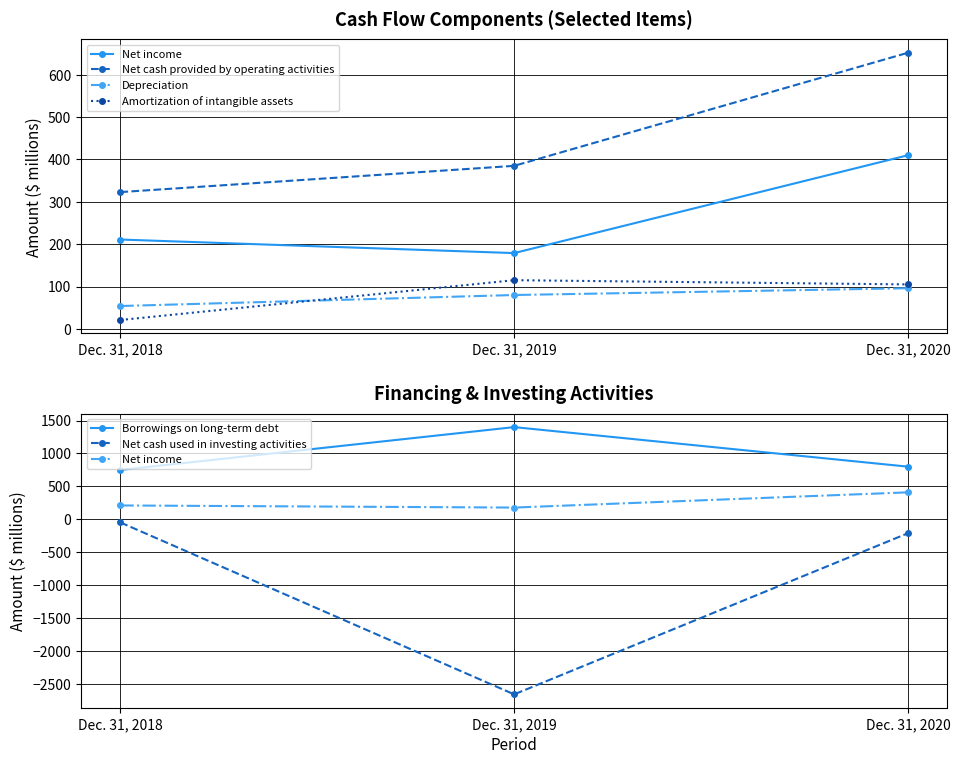

Is the value of Depreciation at Dec. 31, 2019 greater than the value of Amortization of intangible assets at Dec. 31, 2020?

No